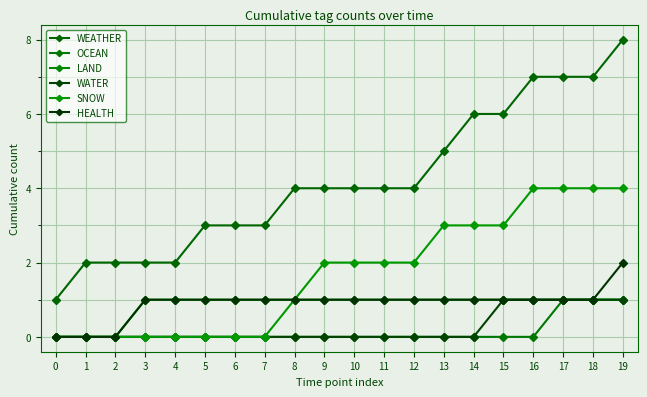

True or false: LAND and HEALTH cross at least once.

False